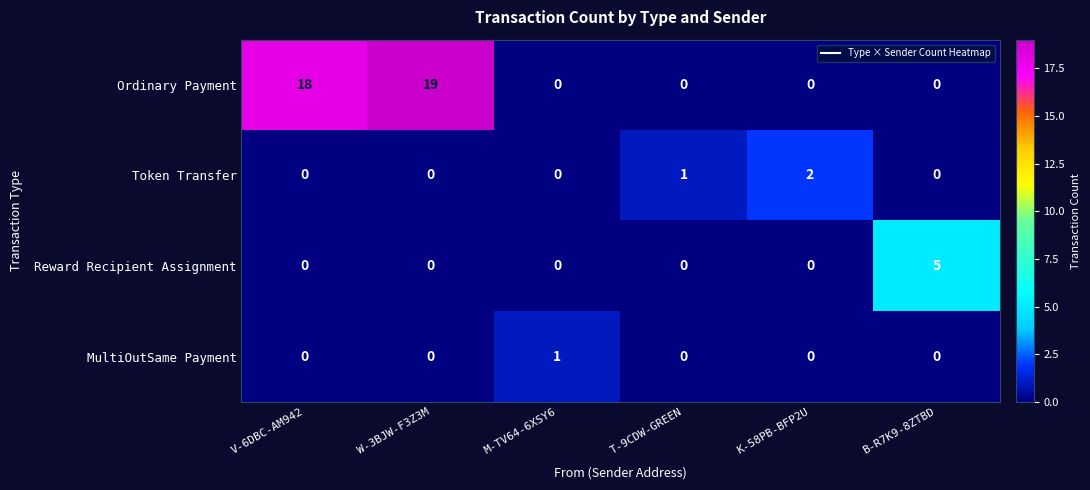

Reading right to left, list all the values displayed in this chart.

Ordinary Payment: B-R7K9-8ZTBD=0	K-58PB-BFP2U=0	T-9CDW-GREEN=0	M-TV64-6XSY6=0	W-3BJW-F3Z3M=19	V-6DBC-AM942=18
Token Transfer: B-R7K9-8ZTBD=0	K-58PB-BFP2U=2	T-9CDW-GREEN=1	M-TV64-6XSY6=0	W-3BJW-F3Z3M=0	V-6DBC-AM942=0
Reward Recipient Assignment: B-R7K9-8ZTBD=5	K-58PB-BFP2U=0	T-9CDW-GREEN=0	M-TV64-6XSY6=0	W-3BJW-F3Z3M=0	V-6DBC-AM942=0
MultiOutSame Payment: B-R7K9-8ZTBD=0	K-58PB-BFP2U=0	T-9CDW-GREEN=0	M-TV64-6XSY6=1	W-3BJW-F3Z3M=0	V-6DBC-AM942=0